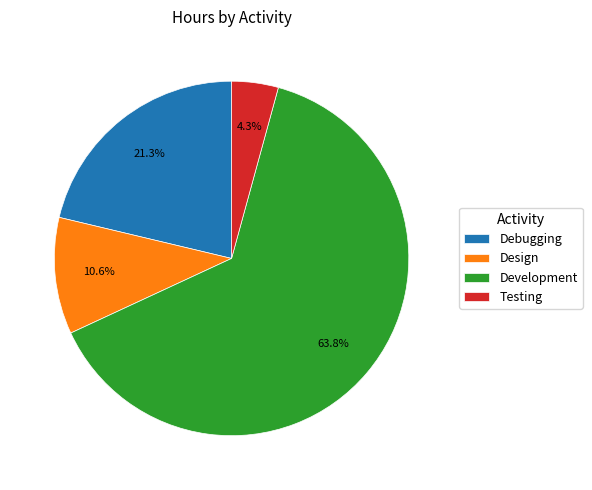

Combined, do Testing and Debugging account for over 50%?

No